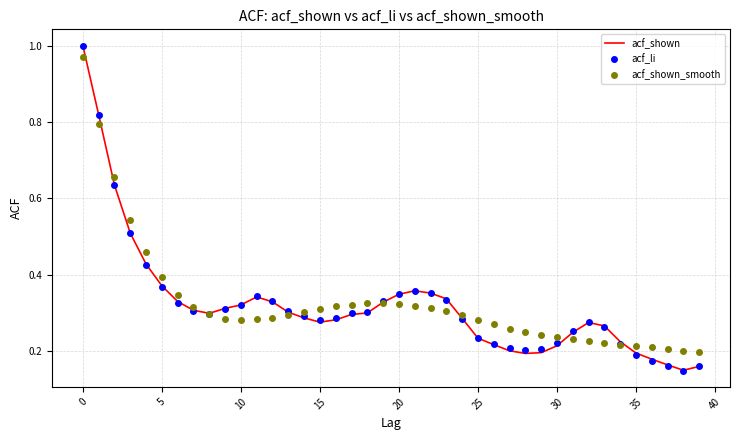

How many times do acf_li and acf_shown cross each other?

2